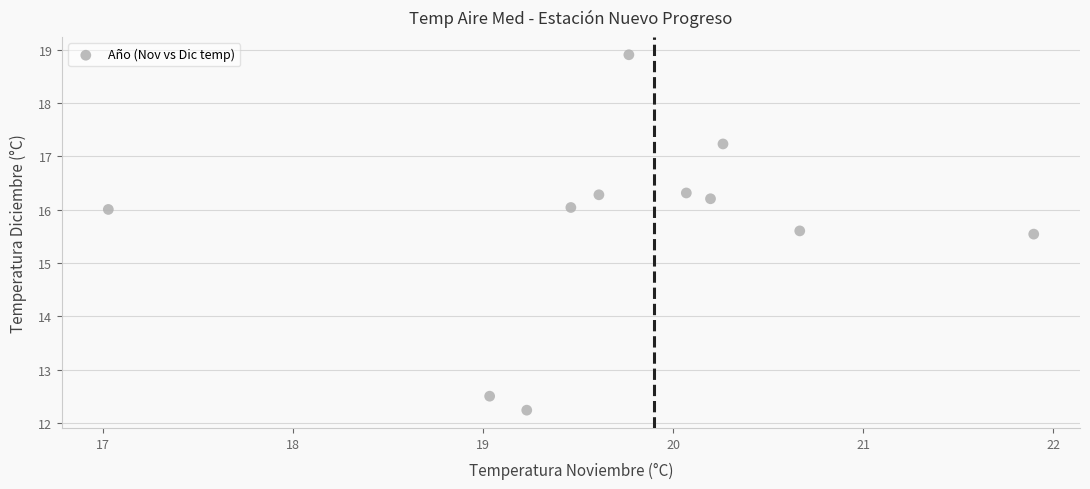

What is the average Y value?

15.7